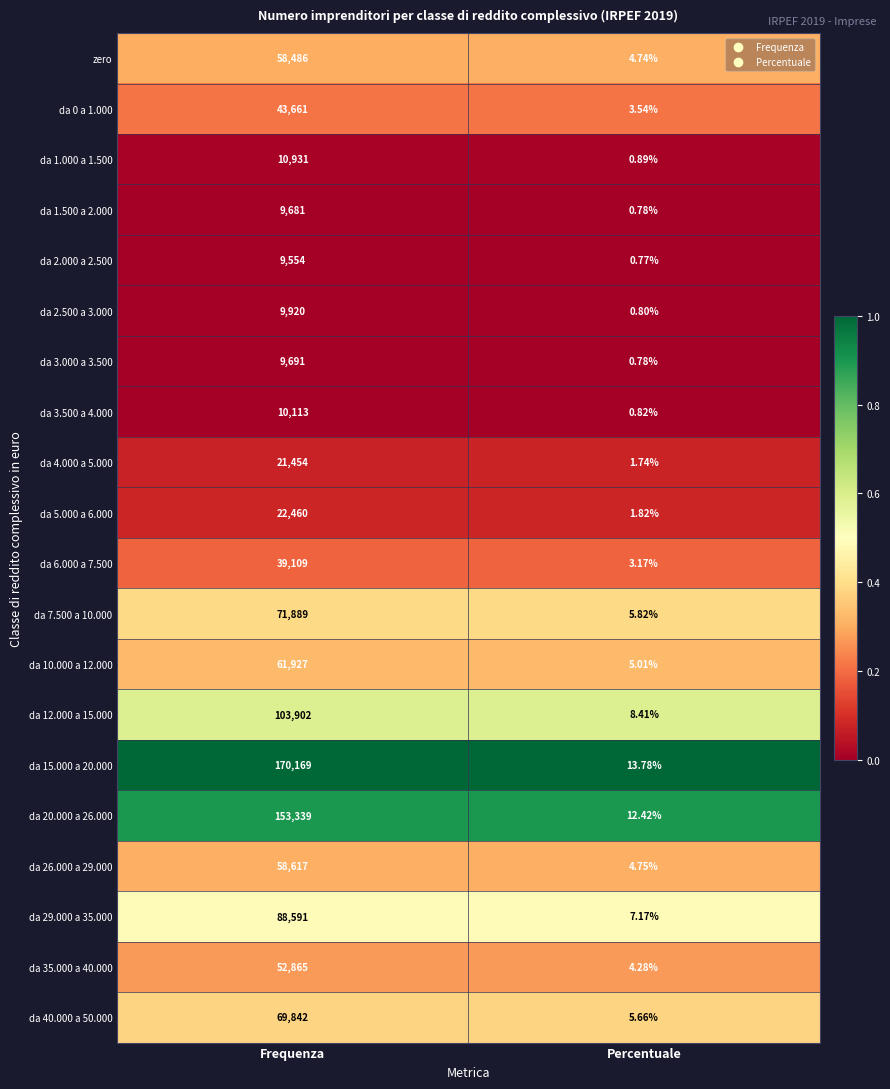

At which category is the sum across all series the highest?

Frequenza